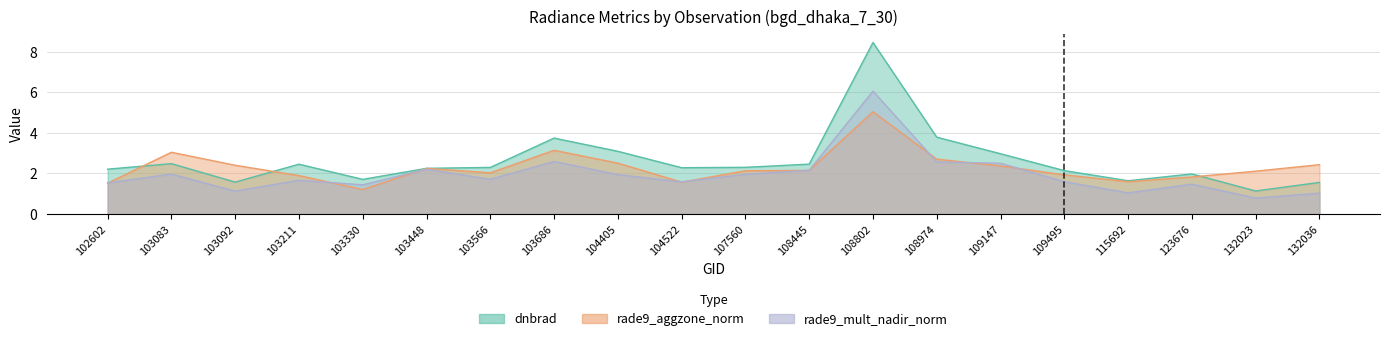

What are all the series names shown in the legend?

dnbrad, rade9_aggzone_norm, rade9_mult_nadir_norm